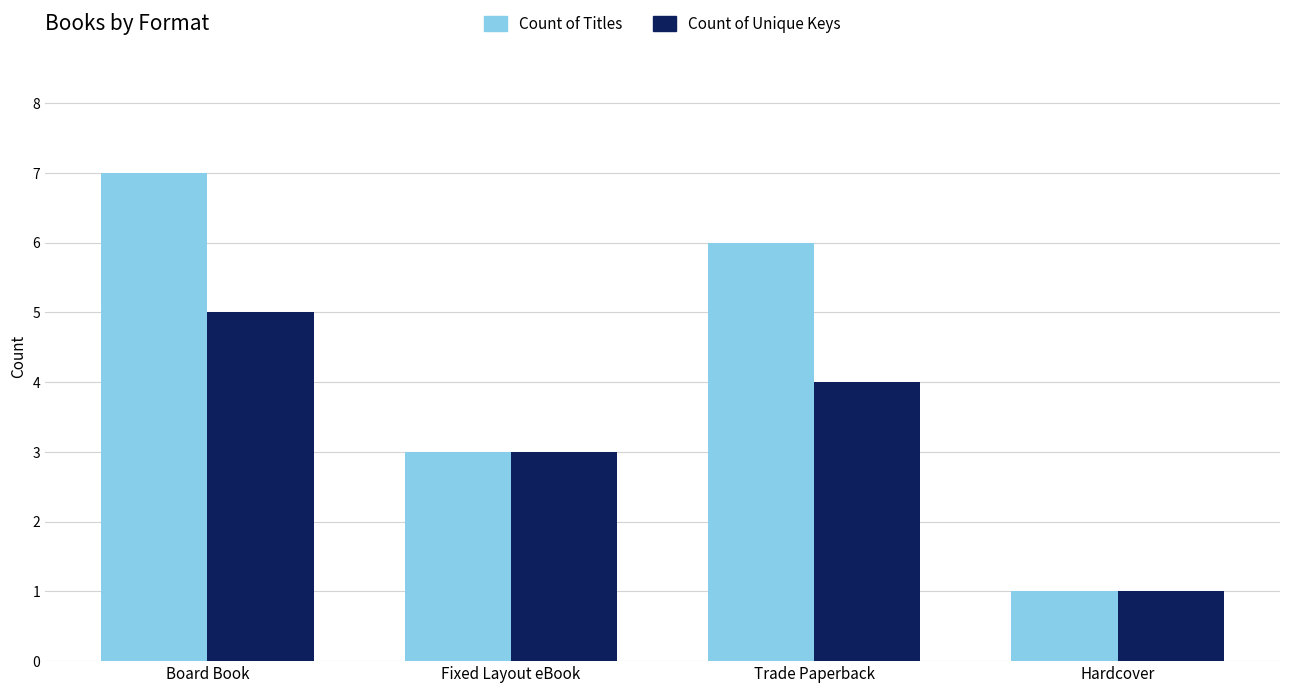

What is the total value across all series at Hardcover?

2